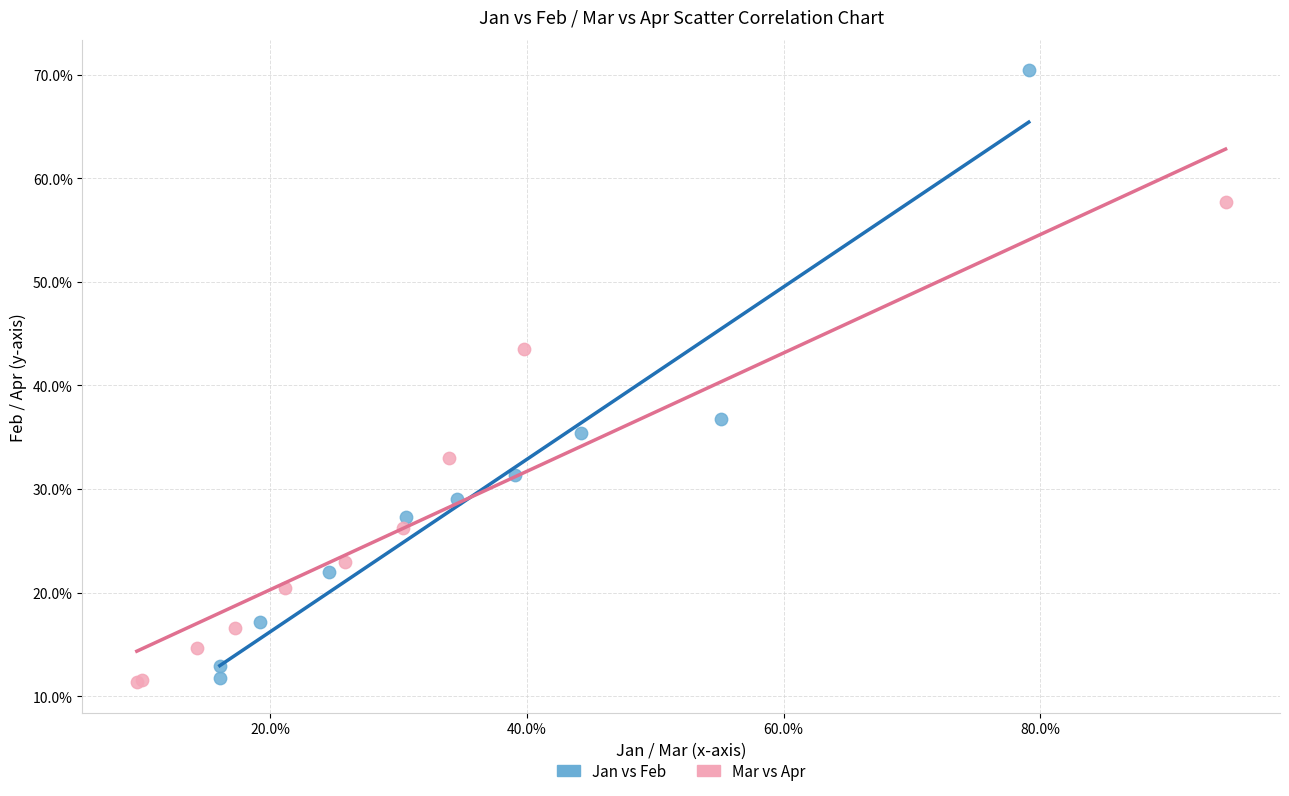

What are all the series names shown in the legend?

Jan vs Feb, Mar vs Apr